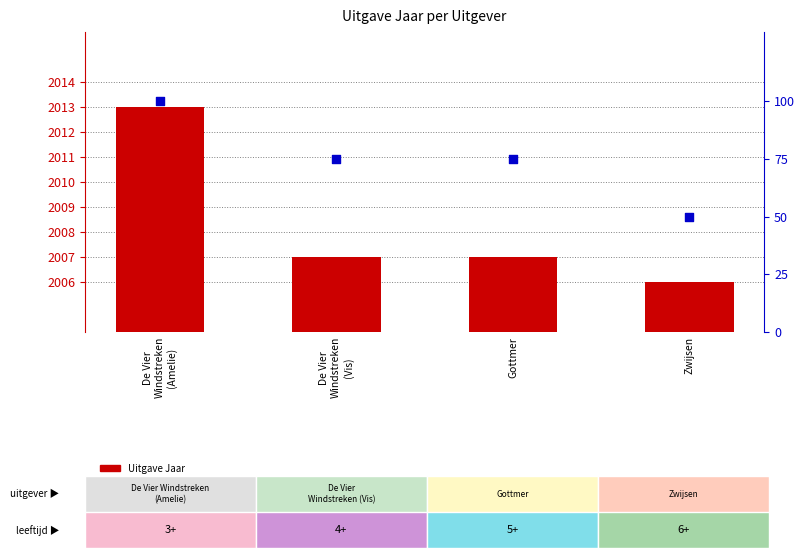

At which category is the sum across all series the highest?

De Vier
Windstreken
(Amelie)